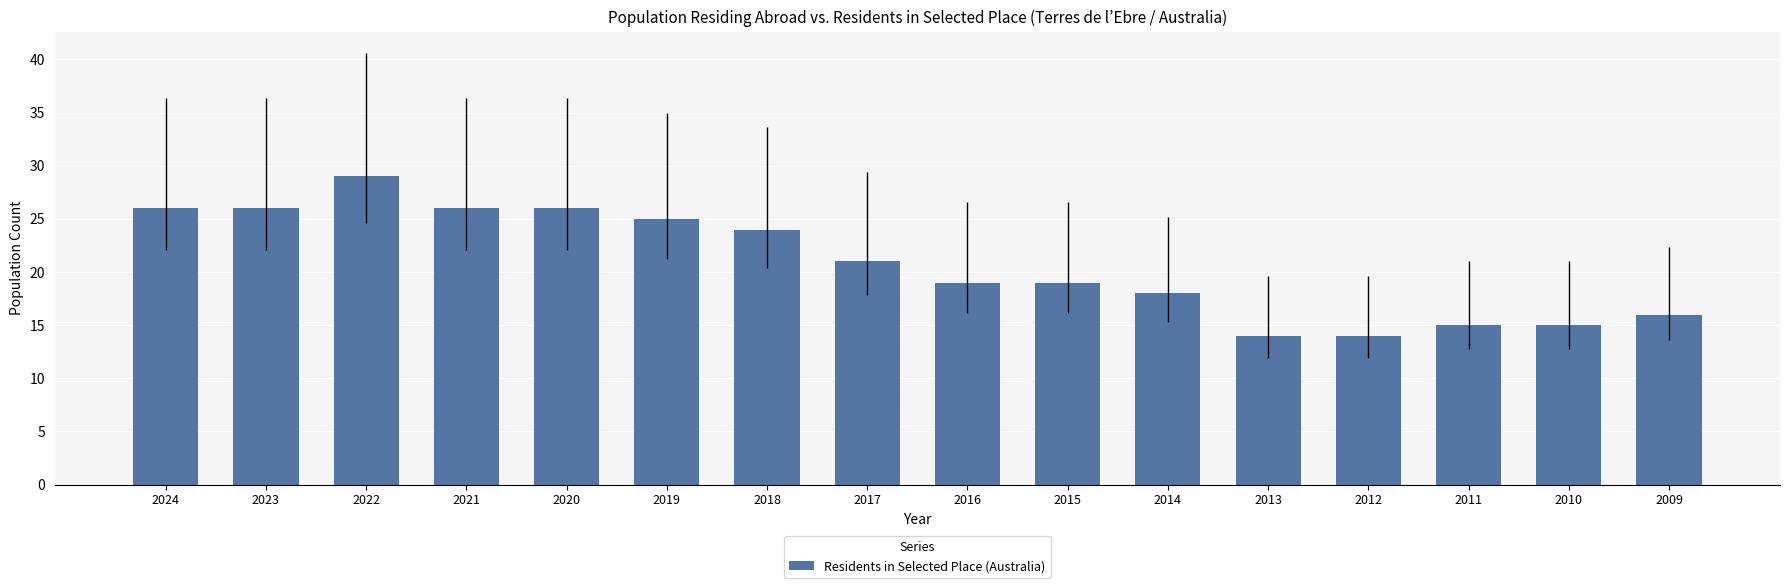

Reading right to left, what are all the values shown in this chart?

16	15	15	14	14	18	19	19	21	24	25	26	26	29	26	26